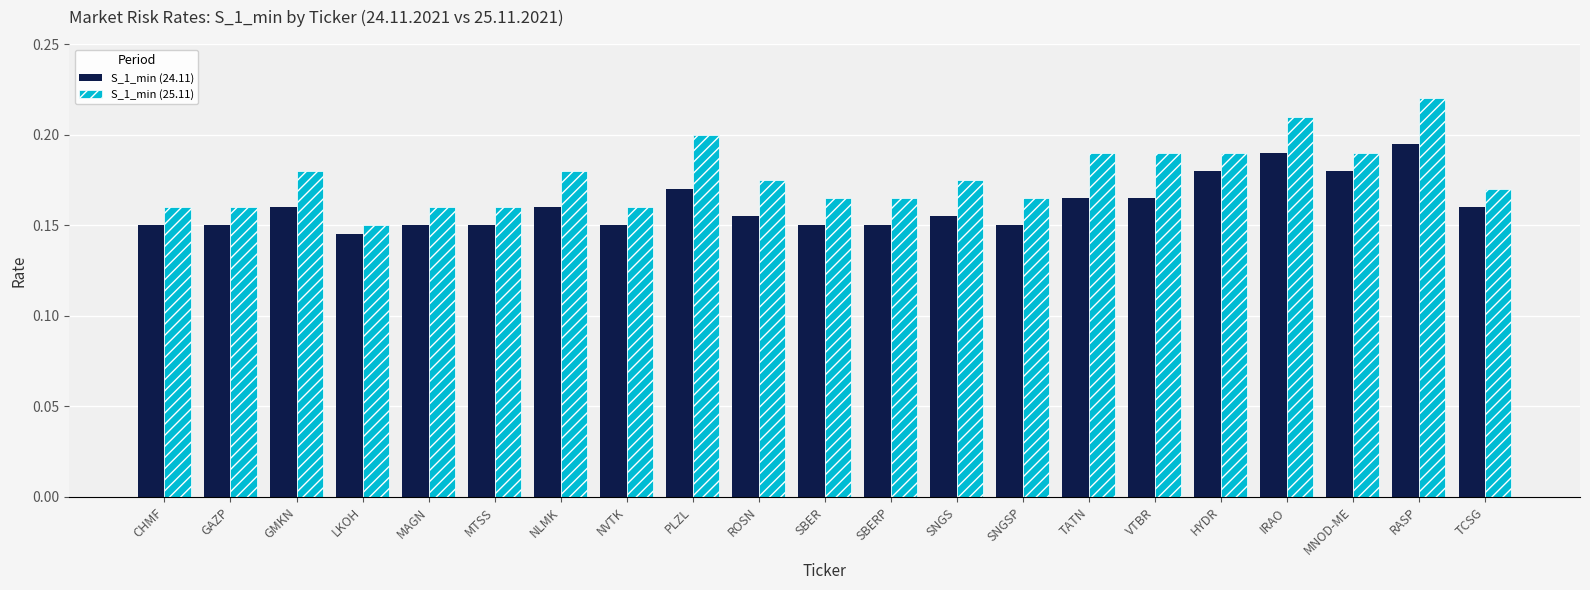

How many S_1_min (25.11) values are between 0 and 1?

21